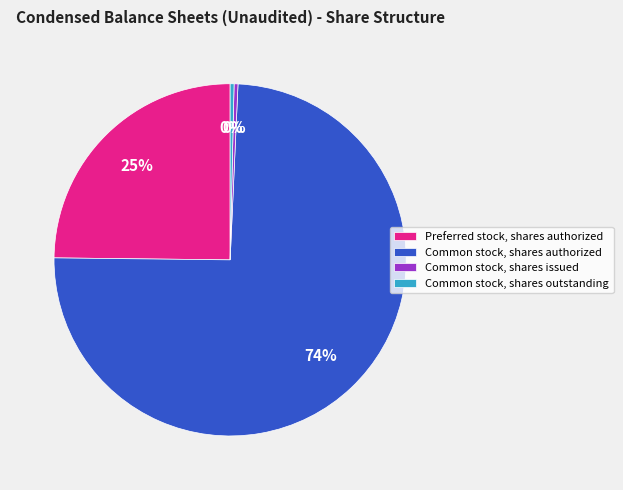

How many segments does this pie chart have?

4